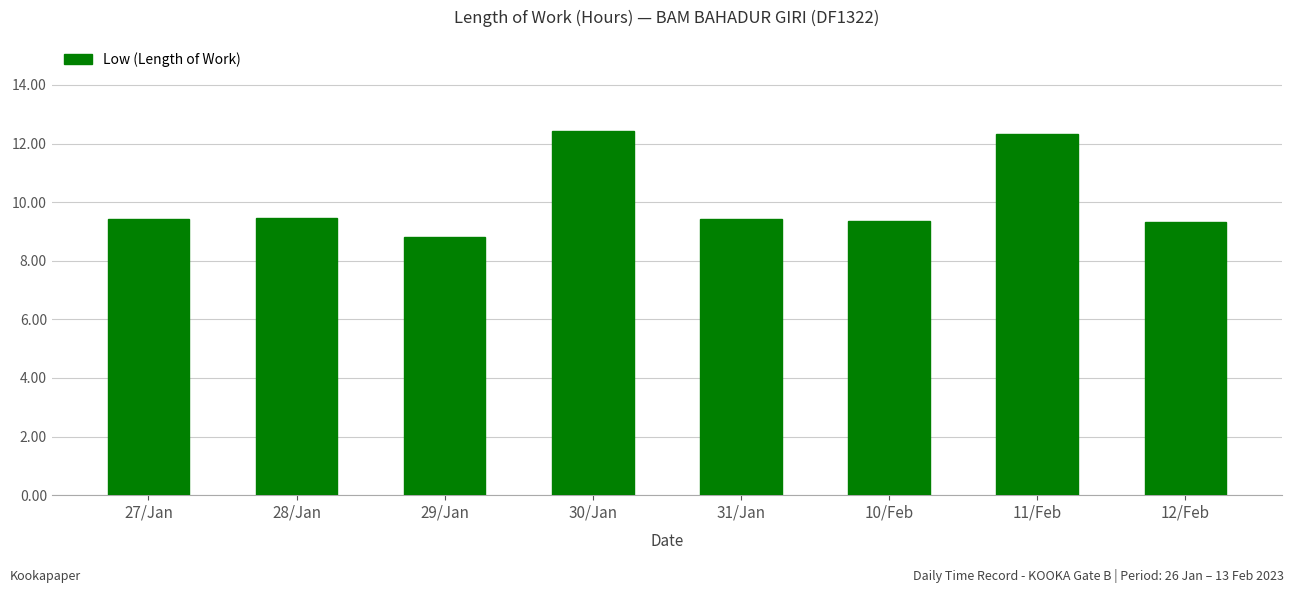

What is the average value?

10.1